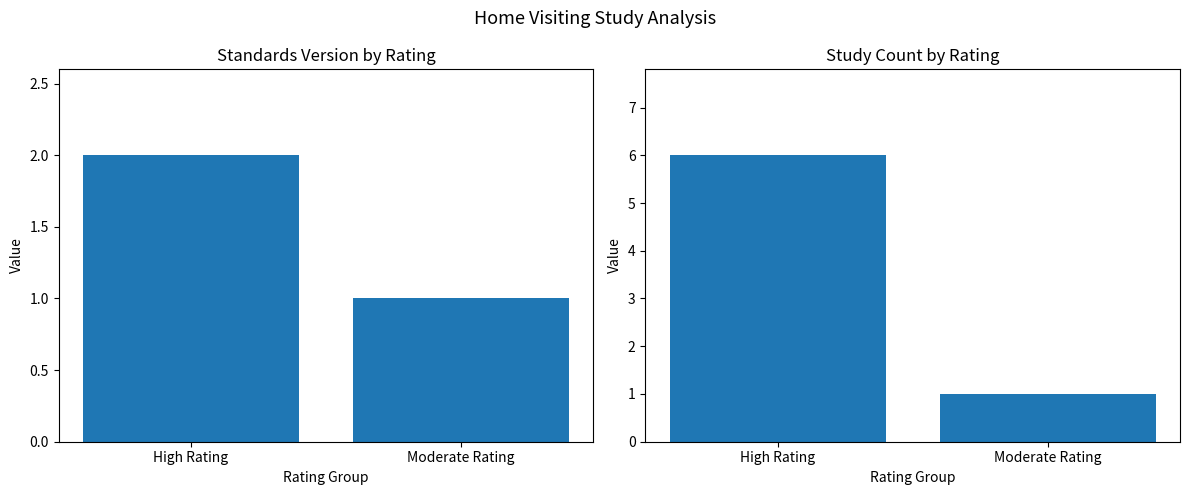

List the series in order of their overall mean, lowest first.

Standards Version, Study Count